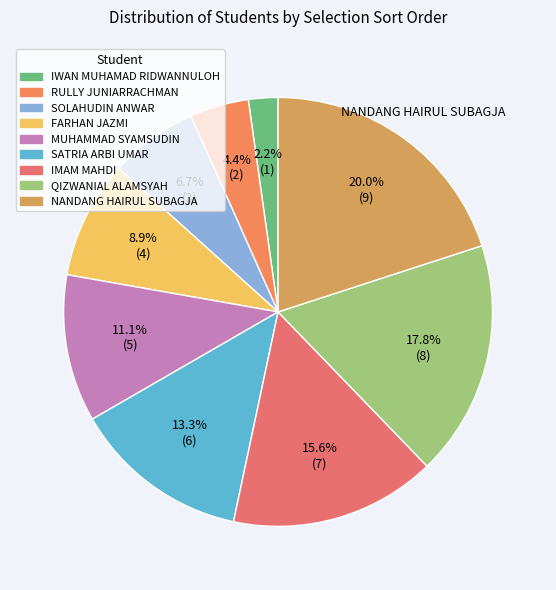

Which has a higher value, QIZWANIAL ALAMSYAH or IWAN MUHAMAD RIDWANNULOH?

QIZWANIAL ALAMSYAH